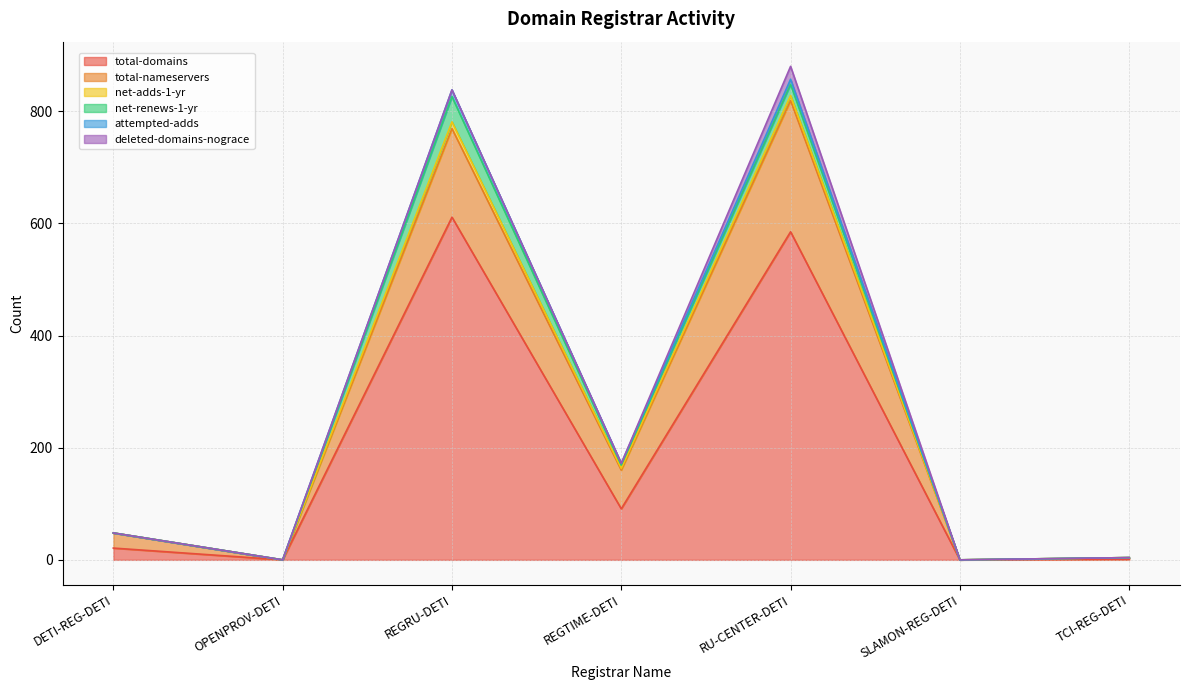

How many interior local valleys does the net-renews-1-yr series have?

1